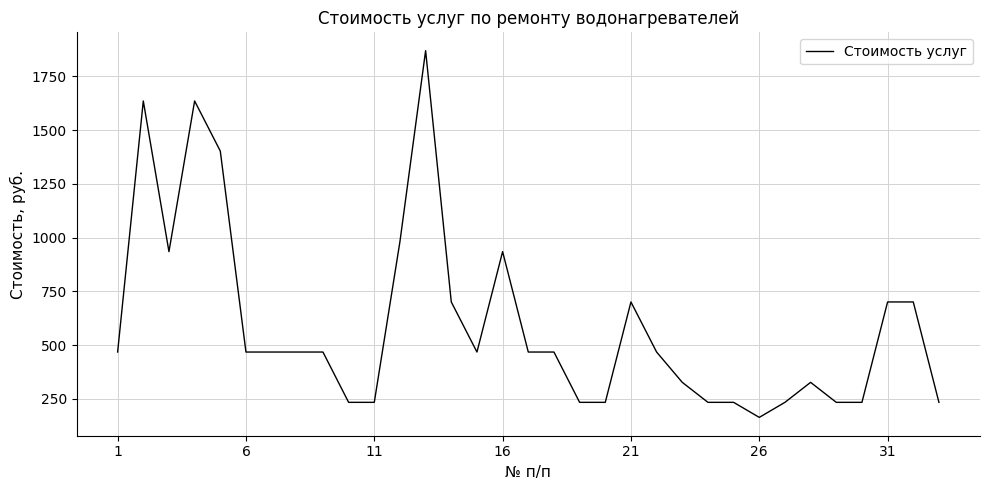

What is the greatest value displayed?

1870